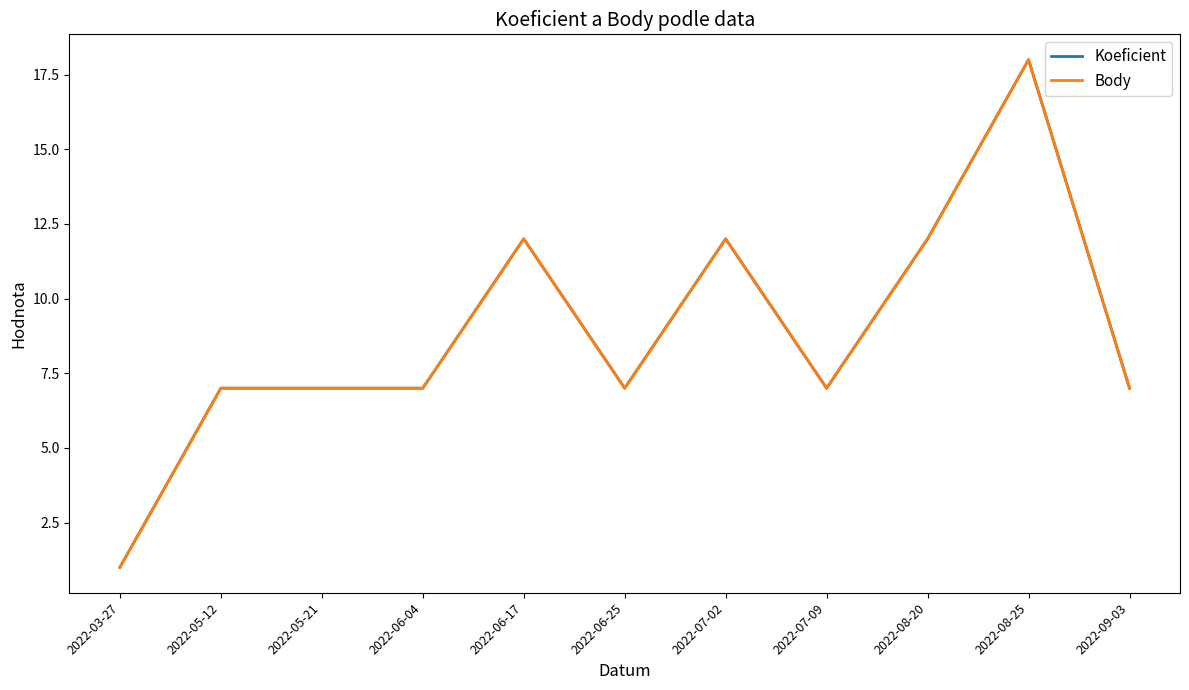

Is this an area chart (filled region under the line)?

No